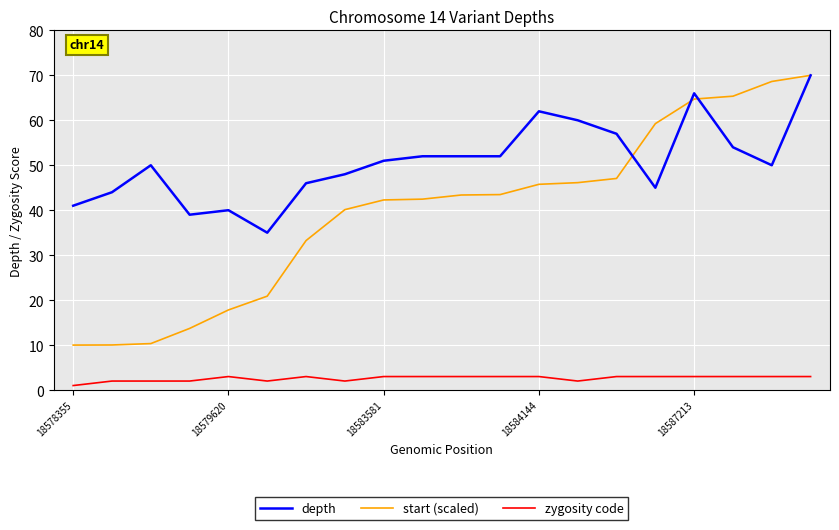

True or false: zygosity code and depth cross at least once.

False